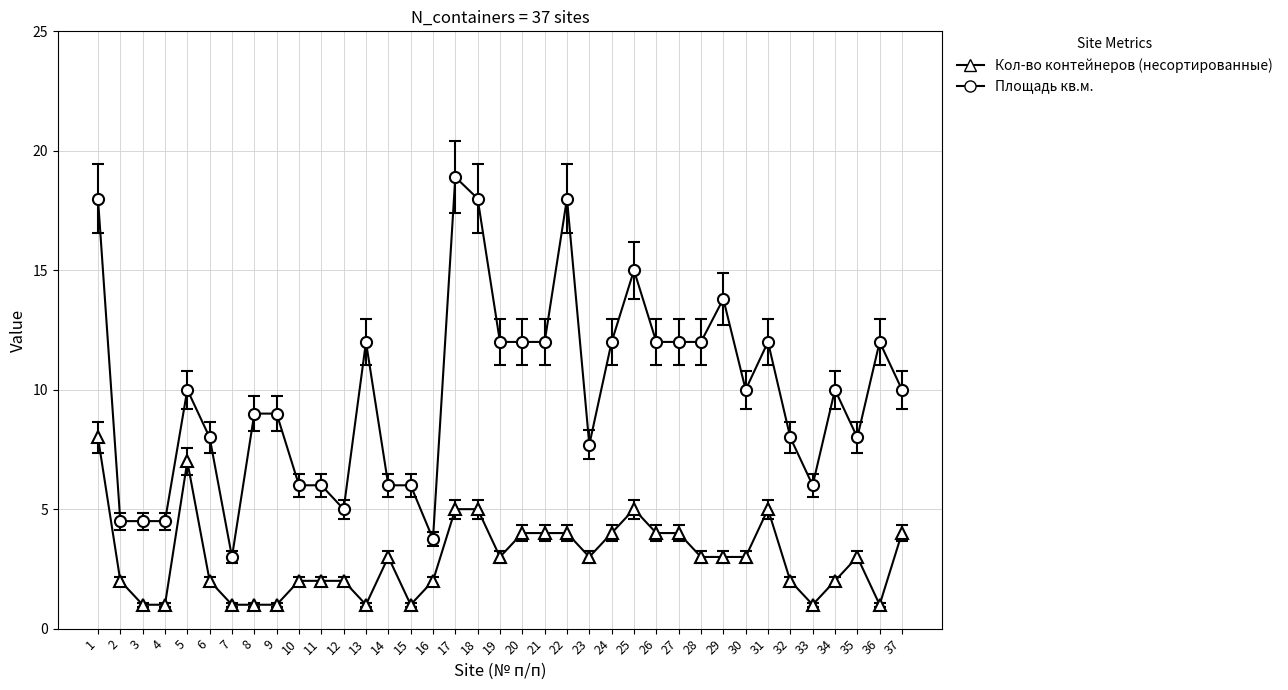

True or false: Кол-во контейнеров (несортированные) and Площадь кв.м. cross at least once.

False